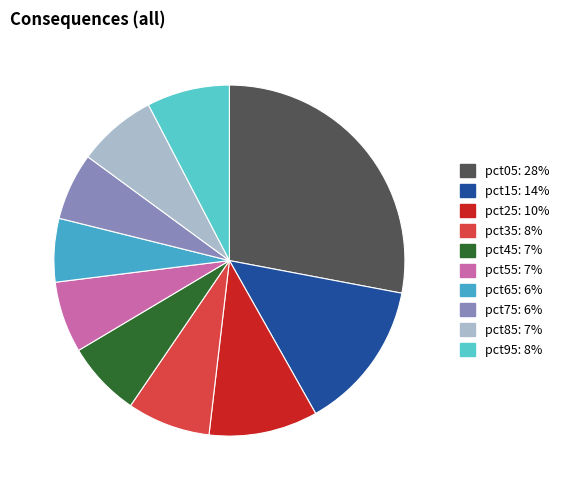

Does pct45 account for over 50% of the chart?

No